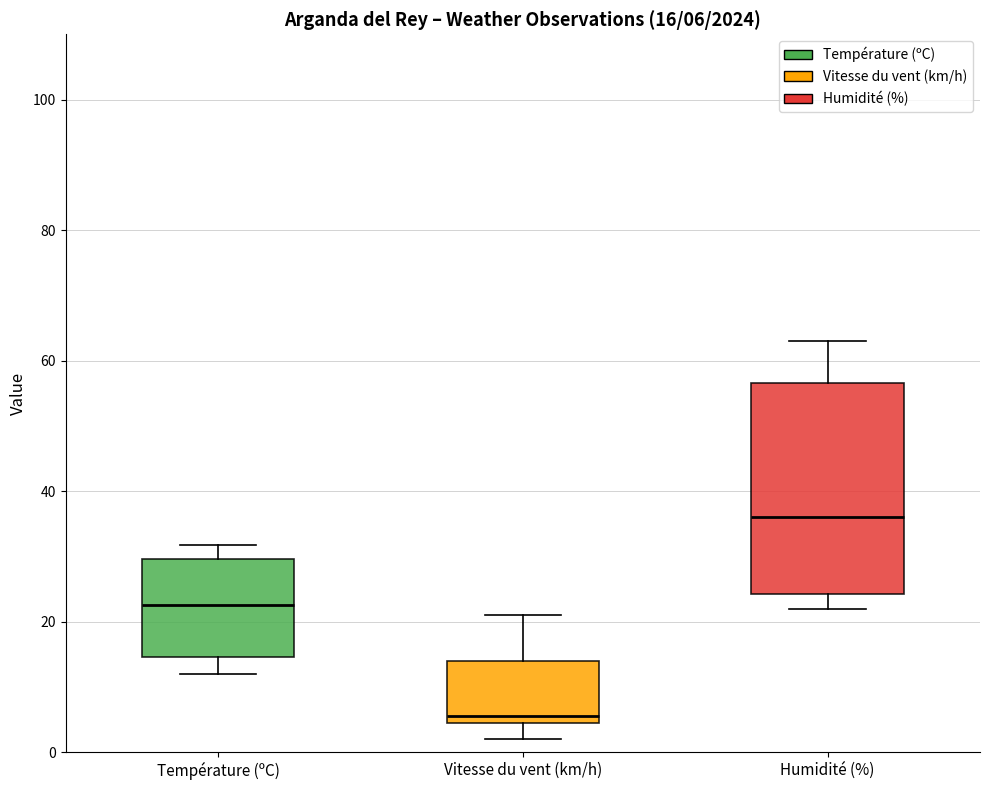

Which box's median line is the lowest?

Vitesse du vent (km/h)